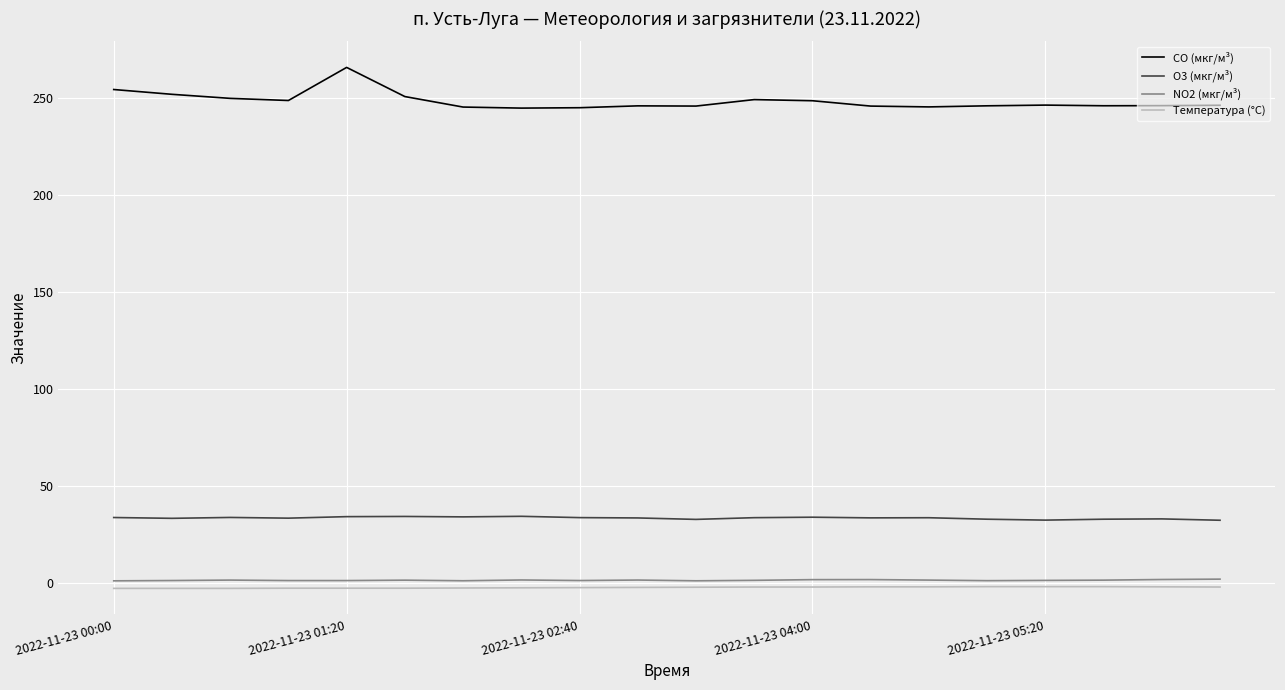

What is the greatest value displayed?

265.9